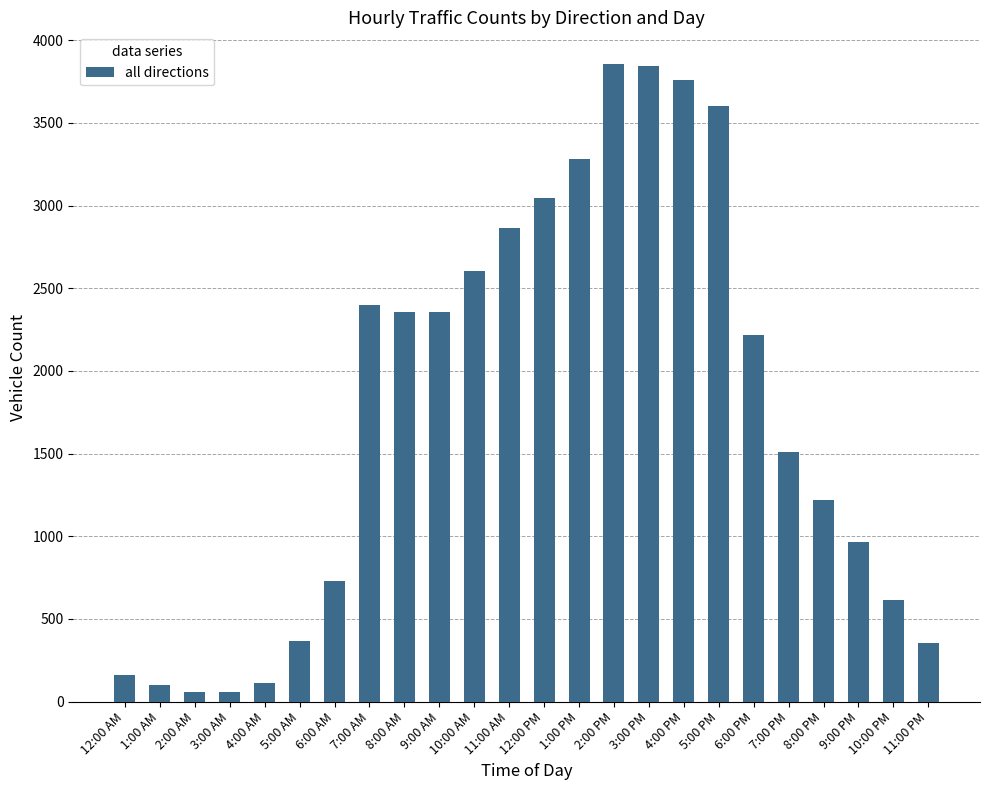

What is the maximum value shown in the chart?

3855